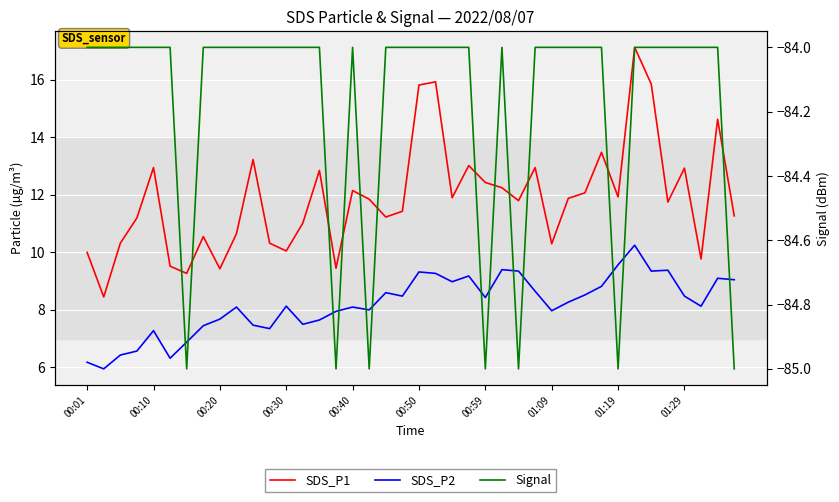

What is the value of the Signal point at the 20th from the left?

-84.0